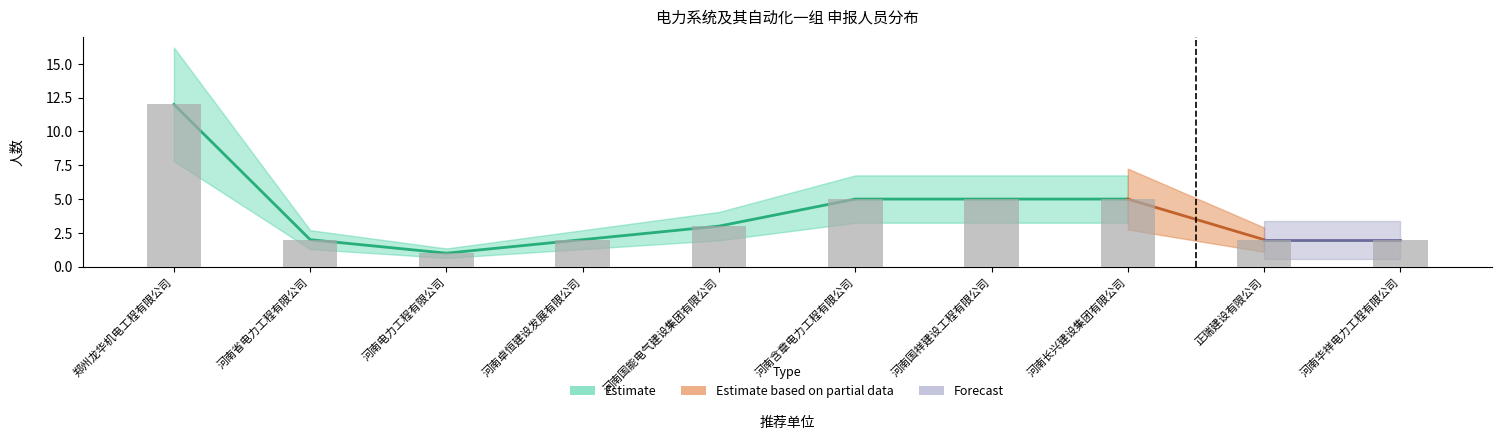

What position from the left is 河南含章电力工程有限公司?

6